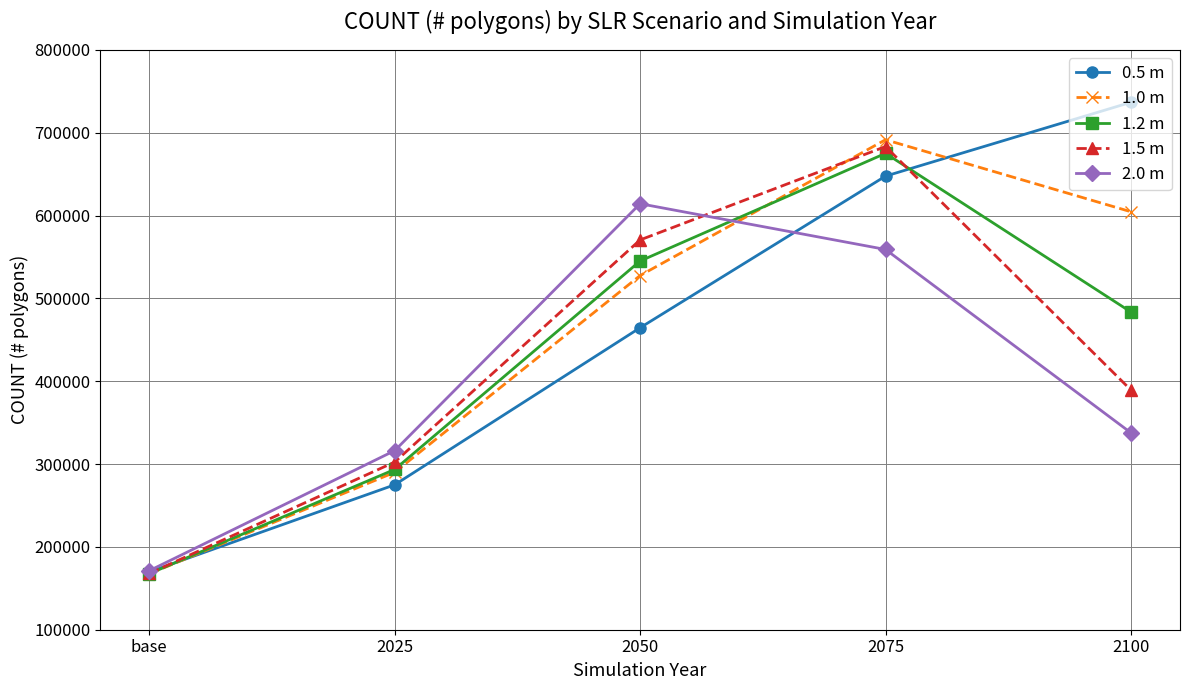

Reading left to right, extract all data points from this chart.

0.5 m: 169807	274968	464588	647650	736757
1.0 m: 167475	290071	527619	691573	604630
1.2 m: 167618	293498	545145	675133	483602
1.5 m: 167984	302453	570607	683345	389406
2.0 m: 171289	316244	614321	559096	337731